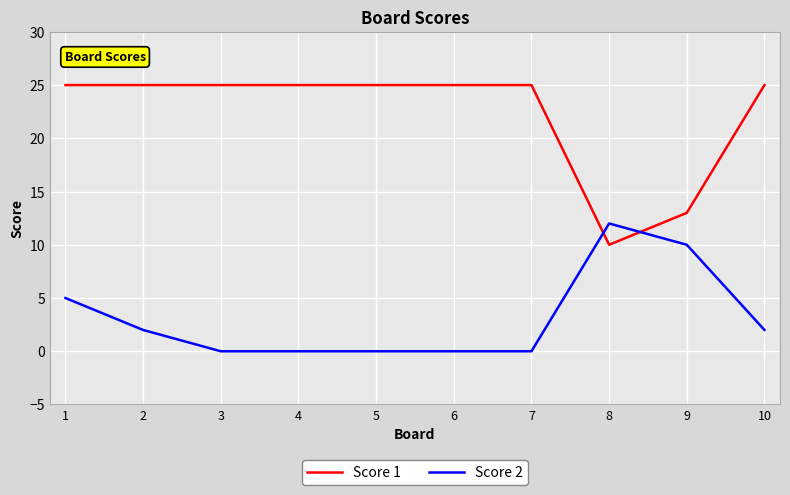

Does the chart display data point markers on the line(s)?

No